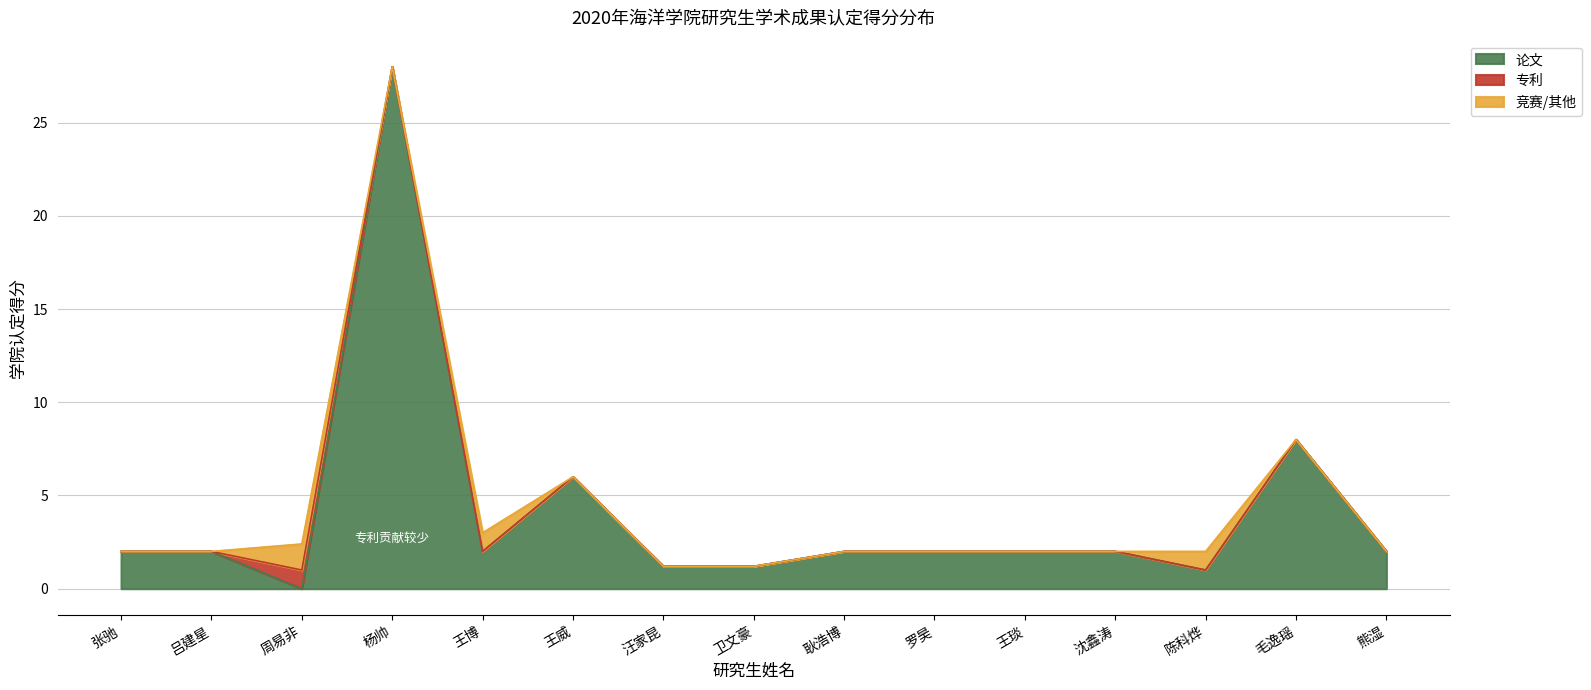

How many values in 论文 are above zero?

14